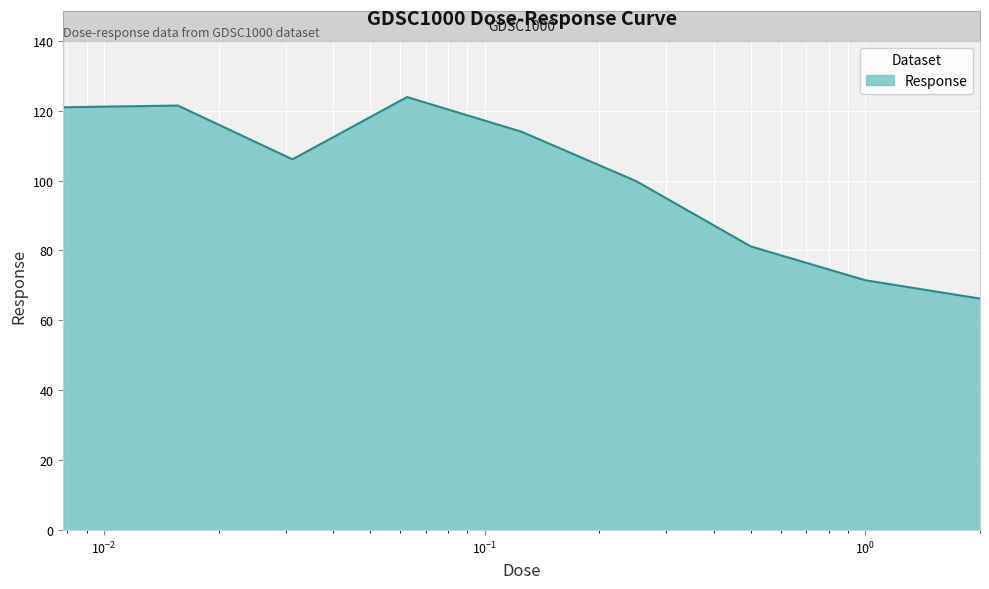

What is the greatest value displayed?

123.9